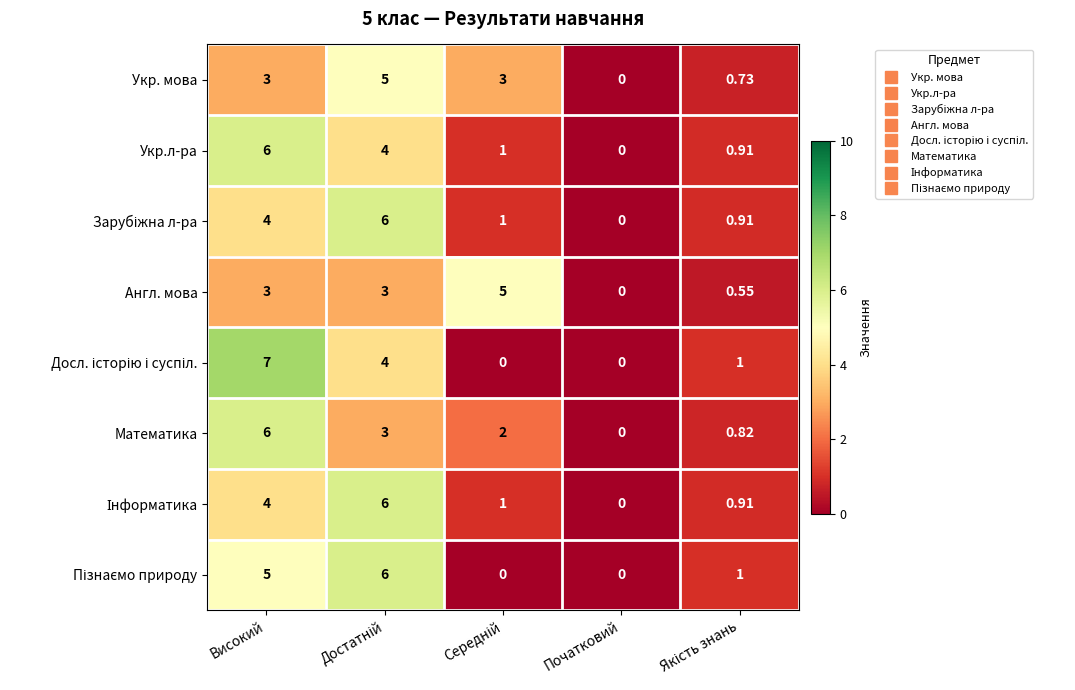

At which category does the chart reach its peak across all series?

Високий